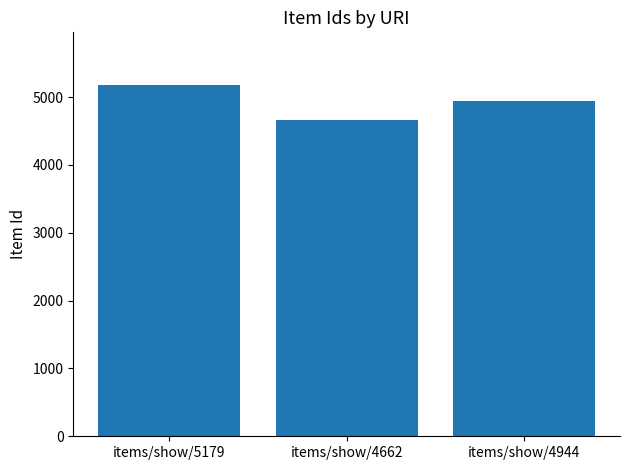

How many values are below 4944?

1